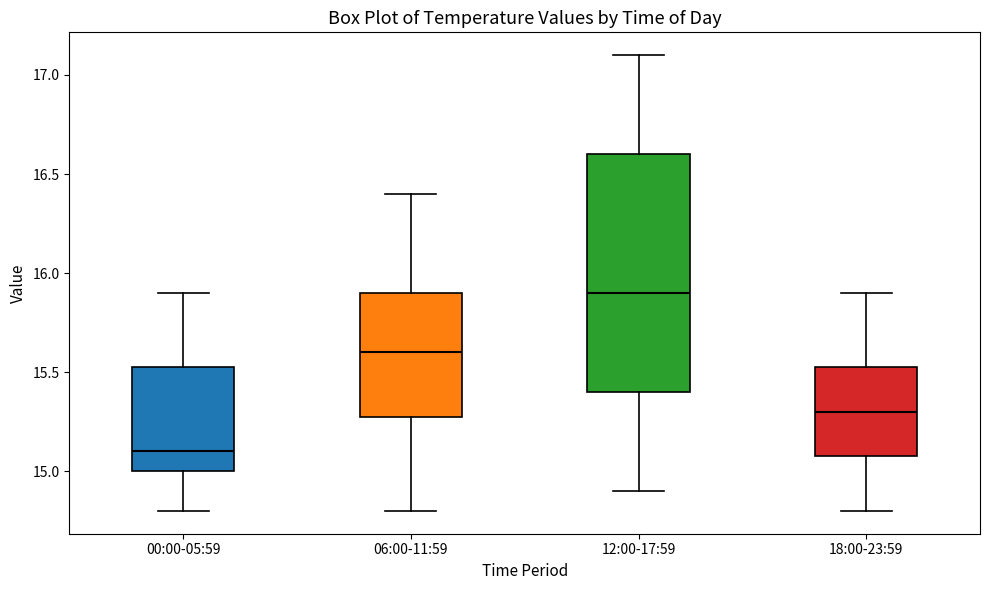

Reading left to right, transcribe this box plot: for each box, give where its median line is, the range the box spans, and where its two whiskers end, as read against the y-axis. The values are not printed on the chart, so give them approximately, as read against the axis.

00:00-05:59: median 15.10, box 15.00 to 15.55, whiskers 14.80 to 15.90
06:00-11:59: median 15.60, box 15.30 to 15.90, whiskers 14.80 to 16.40
12:00-17:59: median 15.90, box 15.40 to 16.60, whiskers 14.90 to 17.10
18:00-23:59: median 15.30, box 15.10 to 15.55, whiskers 14.80 to 15.90